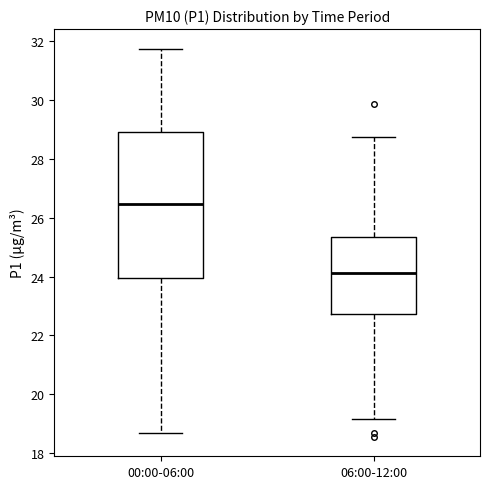

Where does the median line of the box for 06:00-12:00 sit on the y-axis? The values are not printed on the chart, so give them approximately, as read against the axis.

24.2